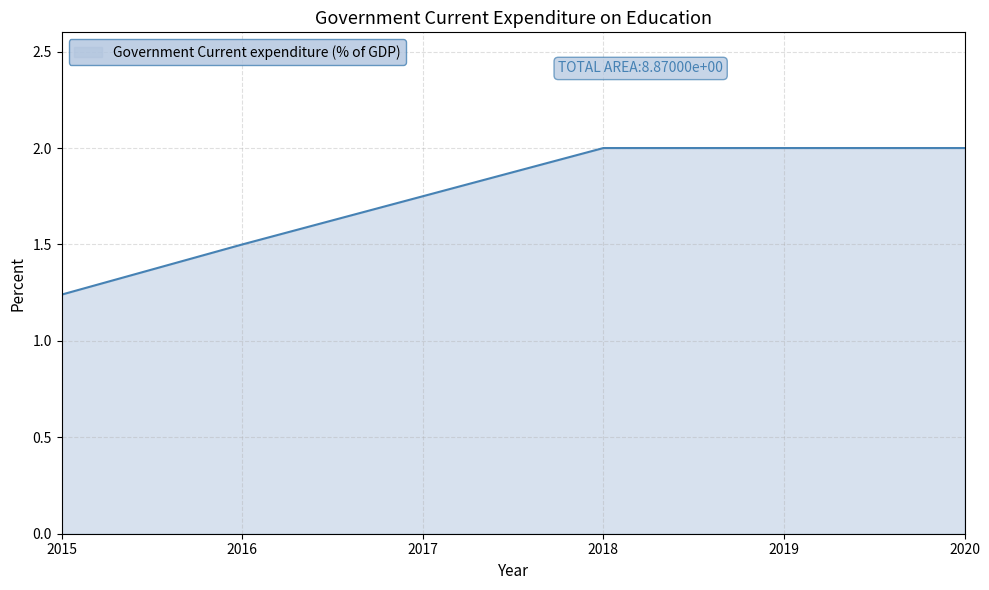

At which category does the chart reach its minimum across all series?

2015